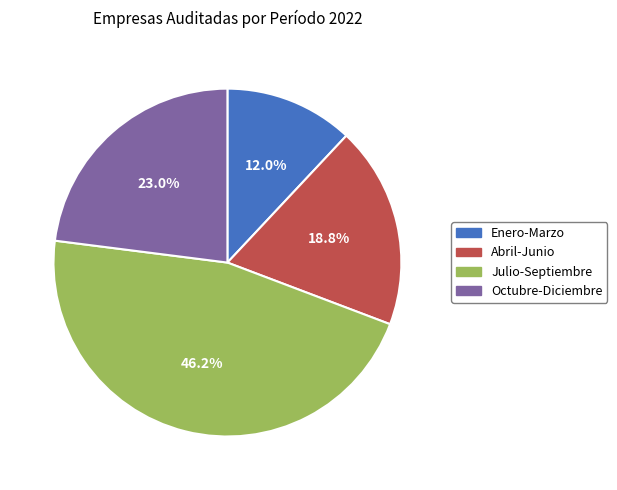

What percentage is the Enero-Marzo slice, to the nearest percent?

12%